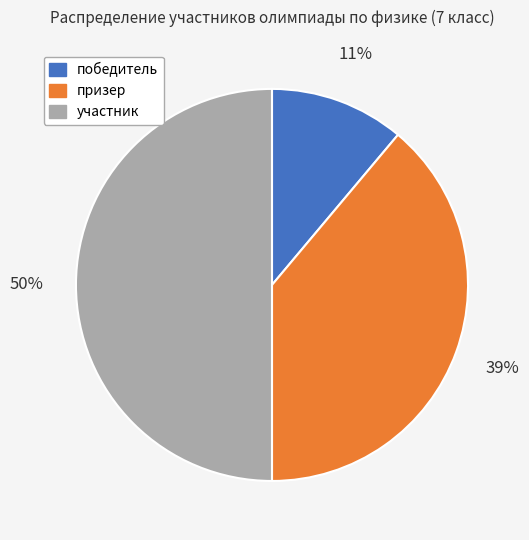

How many slices are in this pie chart?

3